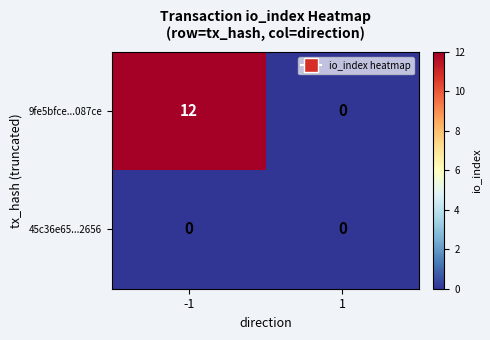

What is the maximum value shown in the chart?

12